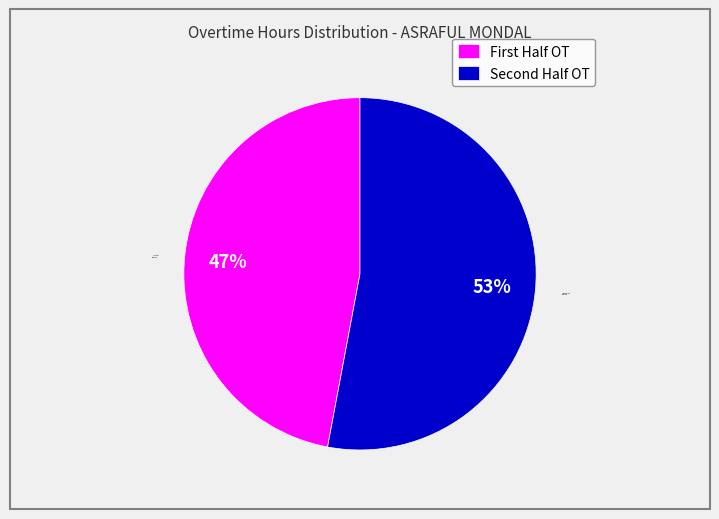

To the nearest percent, what is the average slice percentage?

50%